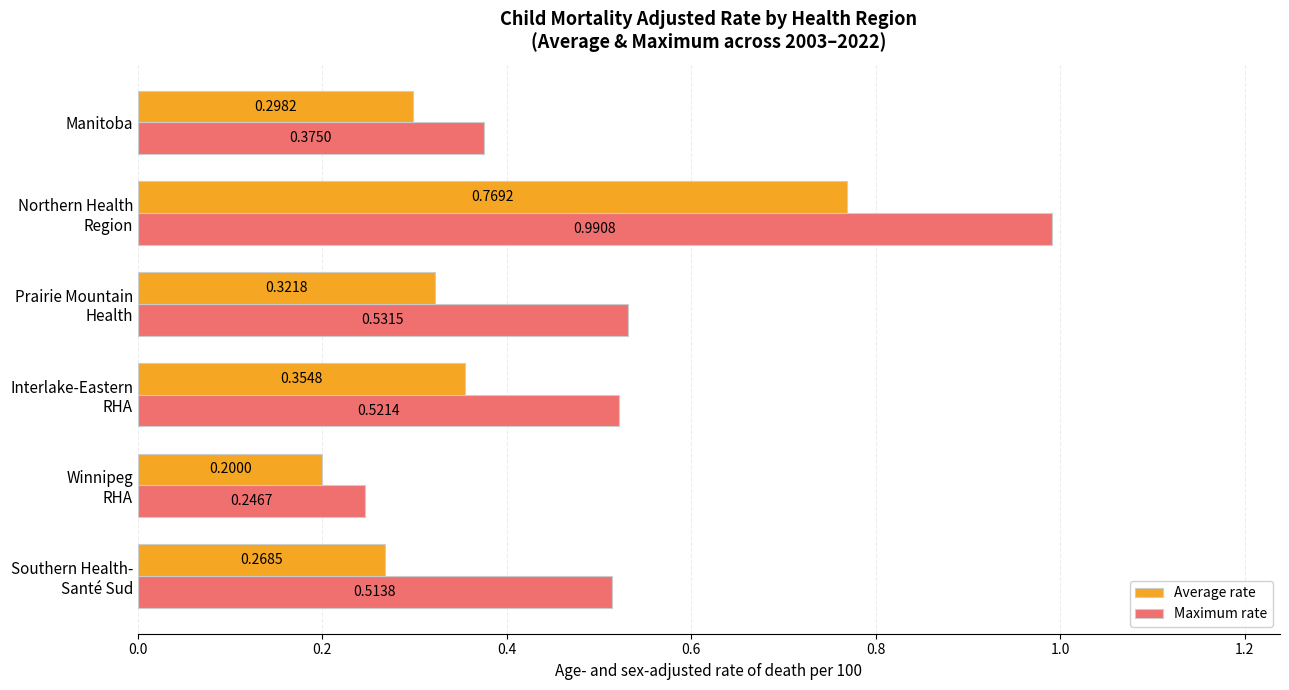

What is the sum of all Average rate values?

2.2